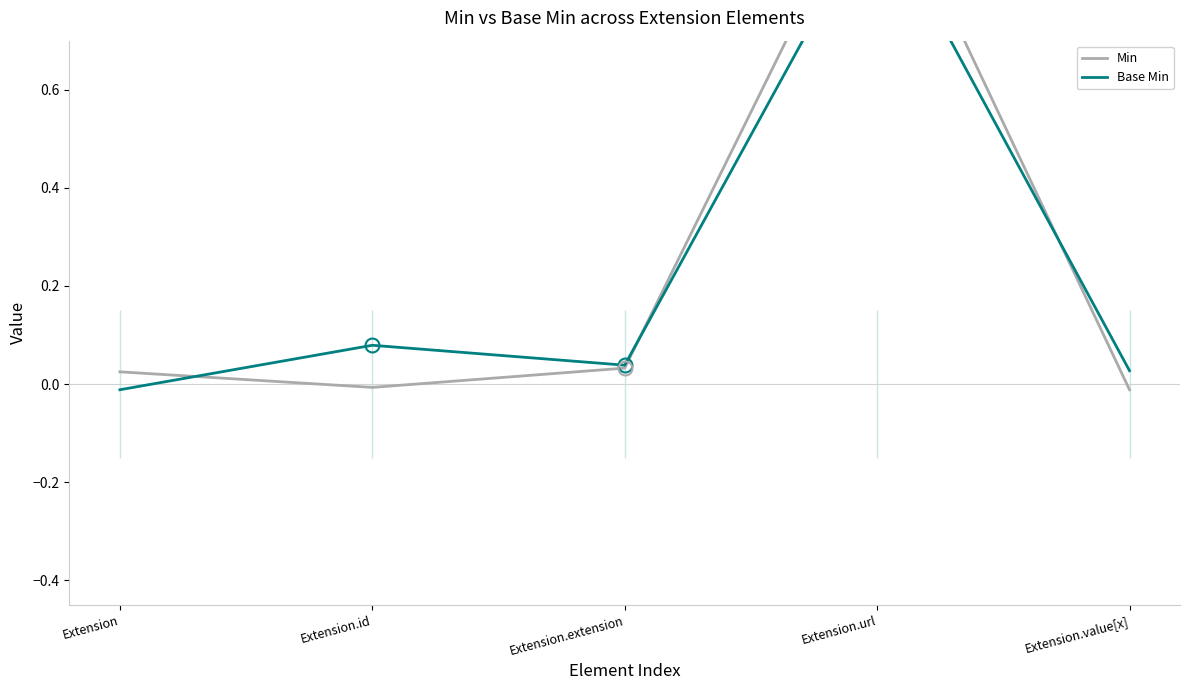

How many positive values does the Base Min series have?

4